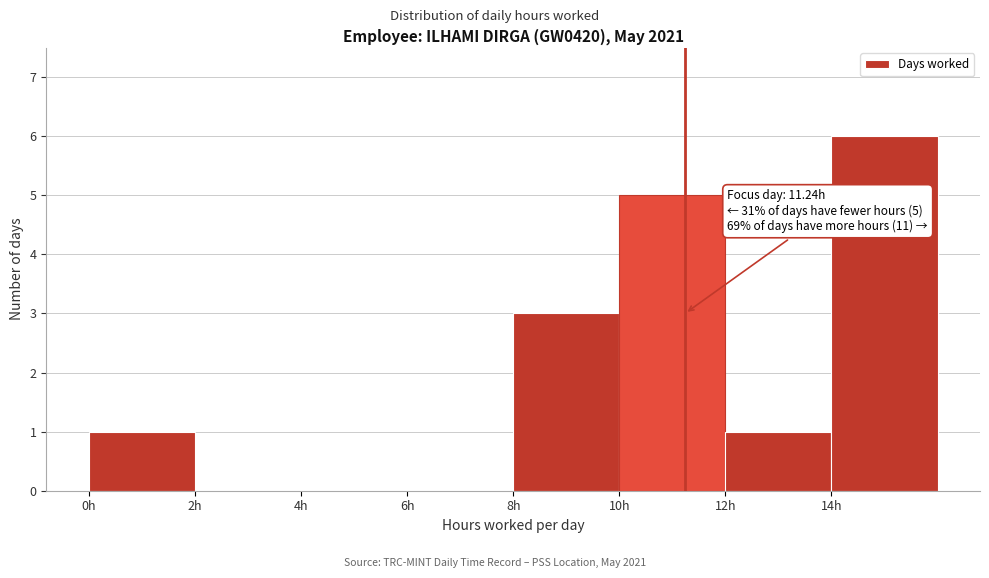

Over which range of the x-axis is the bar tallest?

14 to 16